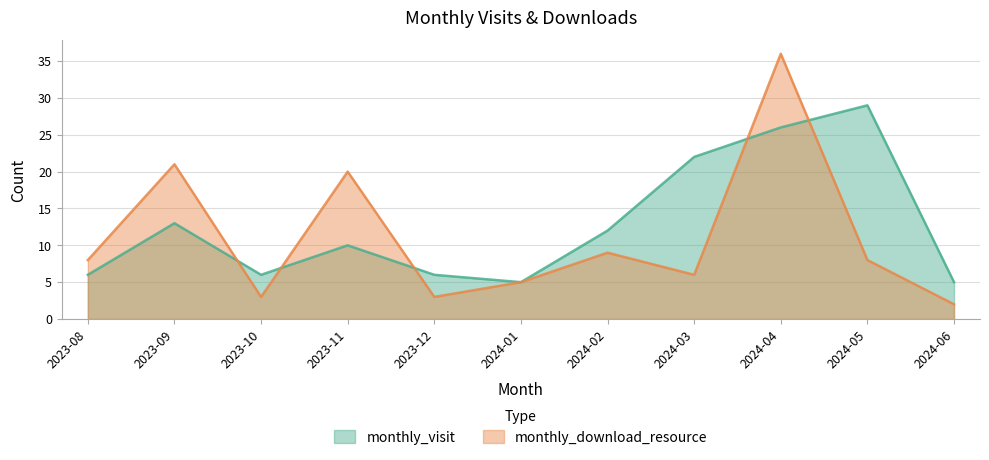

At which category does the chart reach its minimum across all series?

2024-06